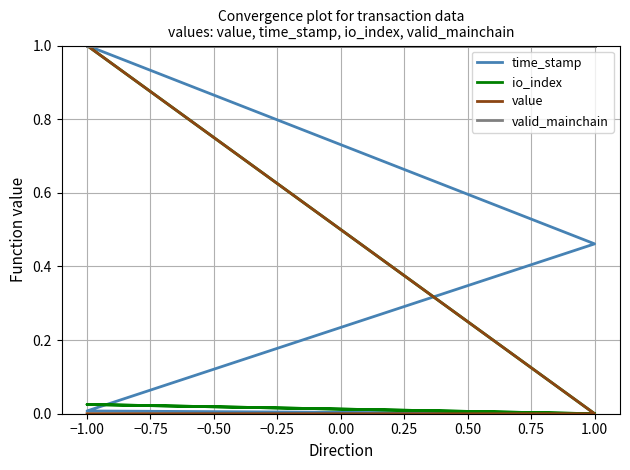

The value of io_index at 1.00 is 0.0. True or false?

True